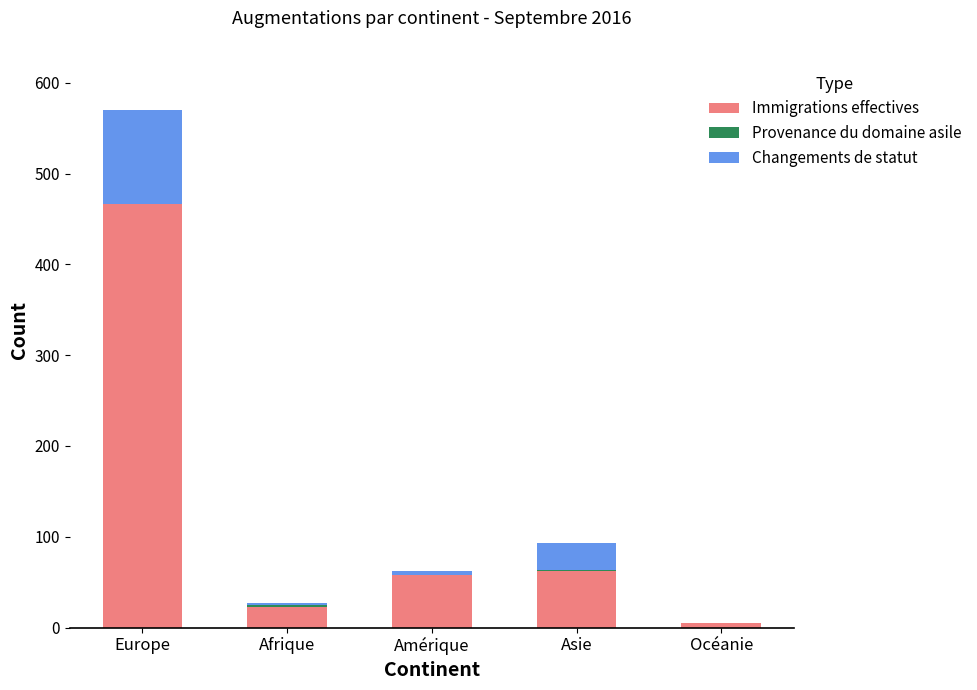

At which category is the sum across all series the highest?

Europe